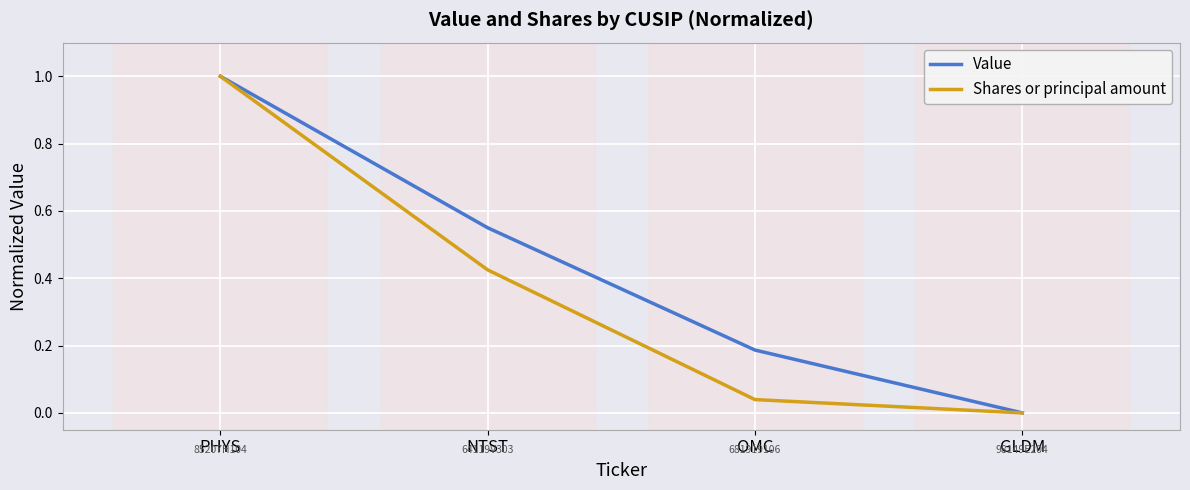

Which series has the largest total across all categories?

Value